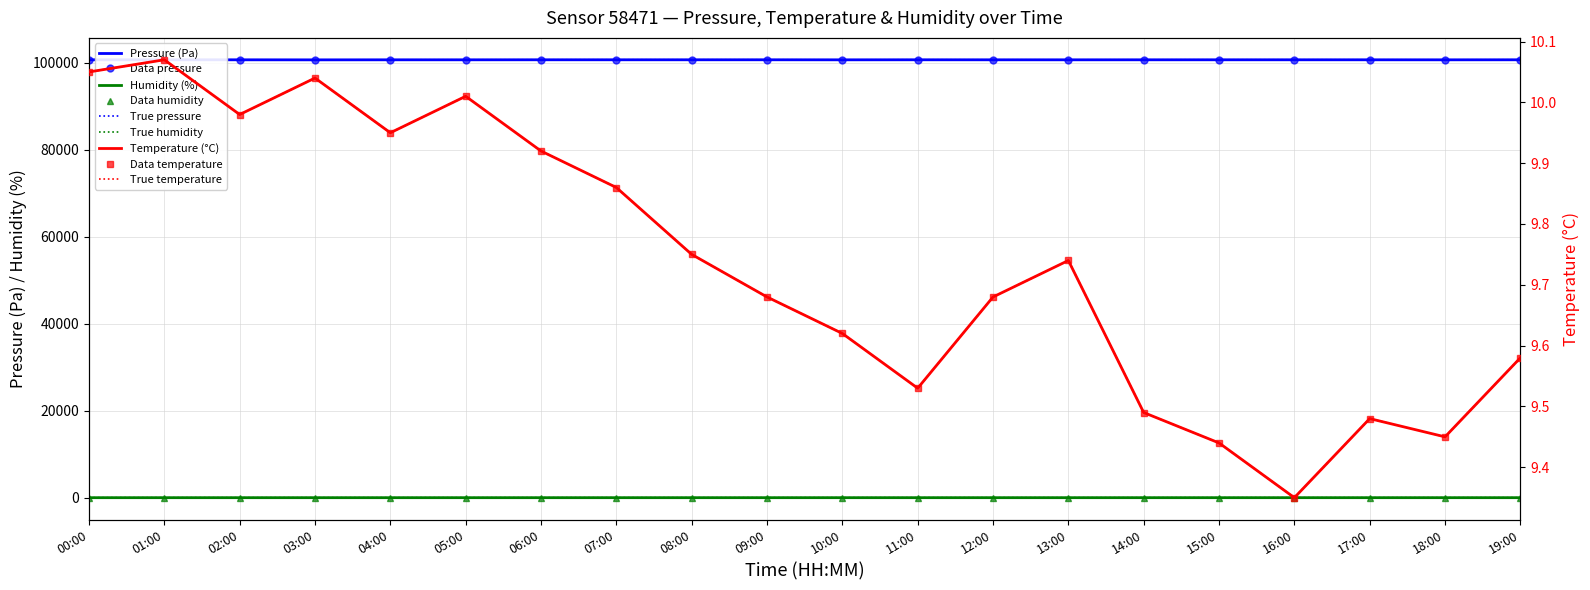

At which label is temperature closest to 9?

16:00